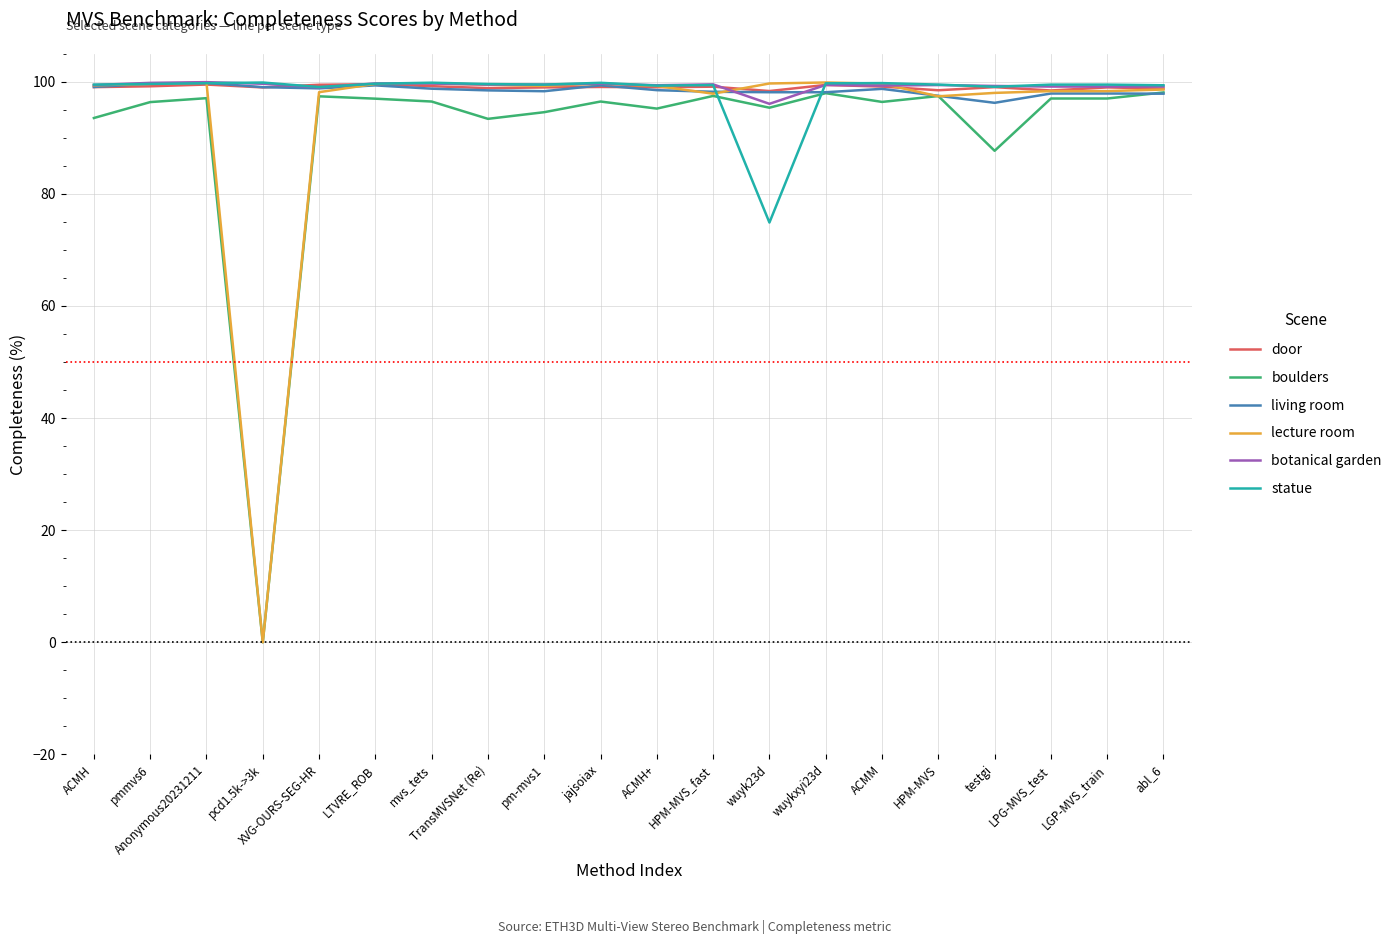

What is the highest value of the statue series?

99.9